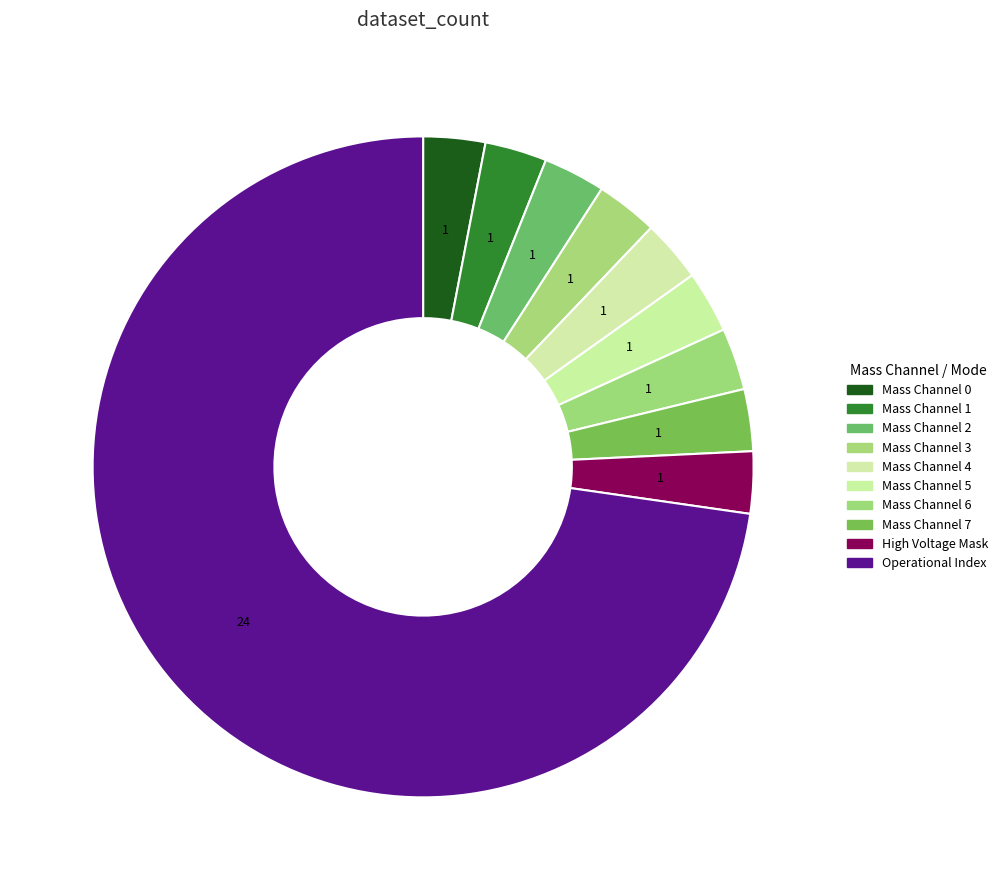

Count the number of slices in the pie.

10